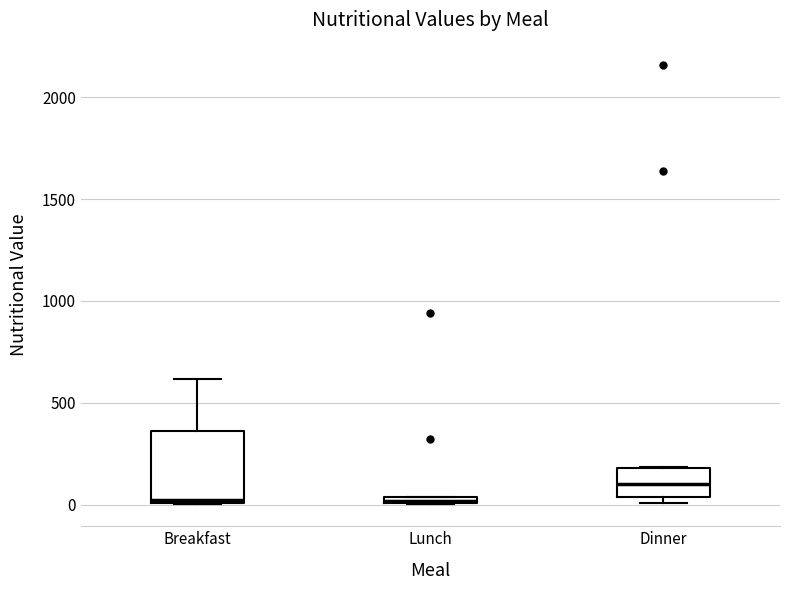

Where is the lower edge of the box for Dinner on the y-axis? The values are not printed on the chart, so give them approximately, as read against the axis.

50